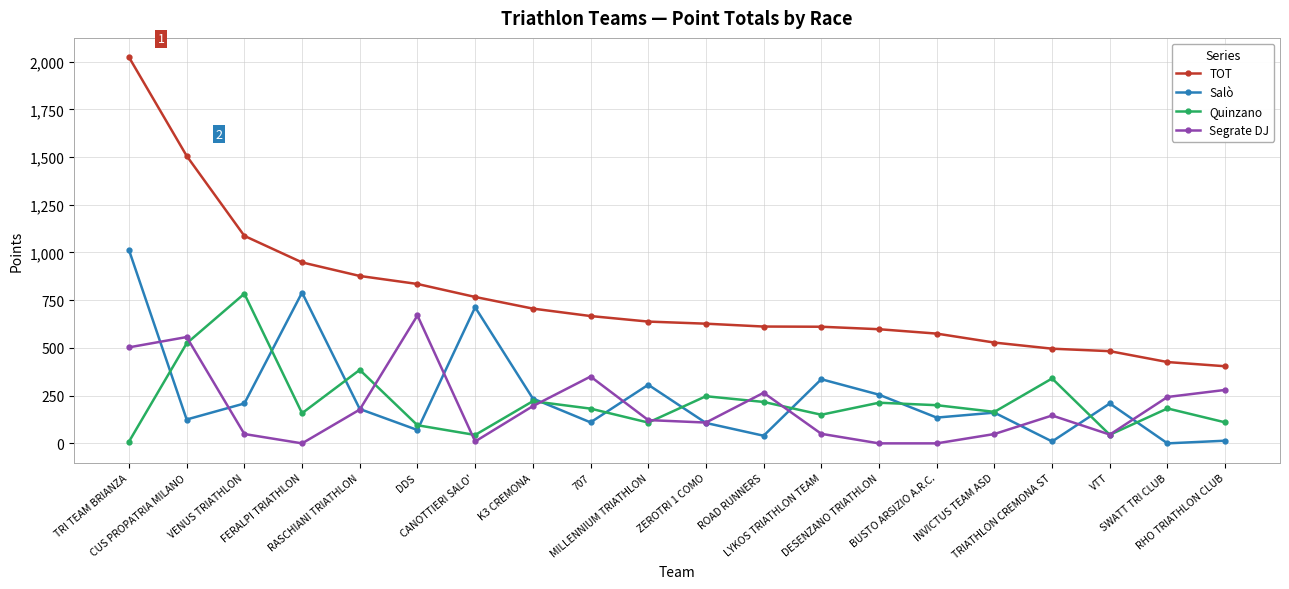

Which series has the largest total across all categories?

TOT